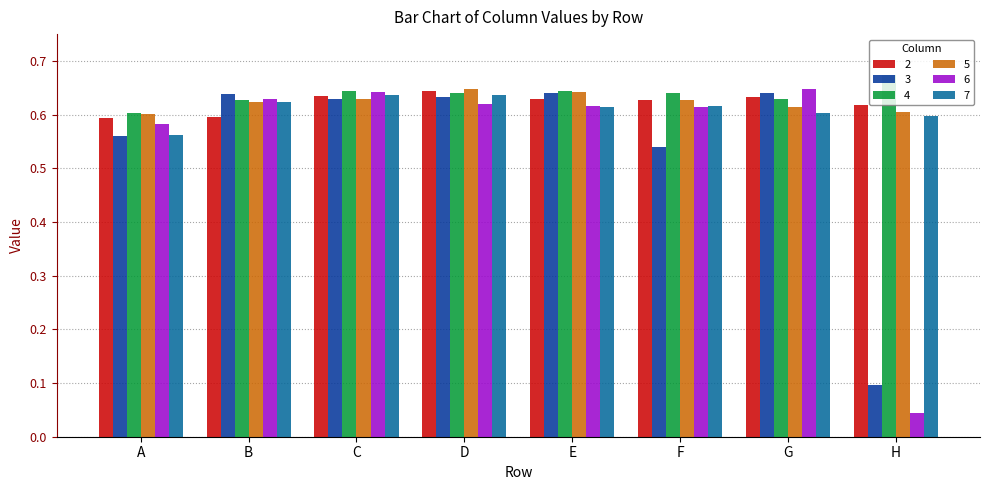

What are all the series names shown in the legend?

2, 3, 4, 5, 6, 7